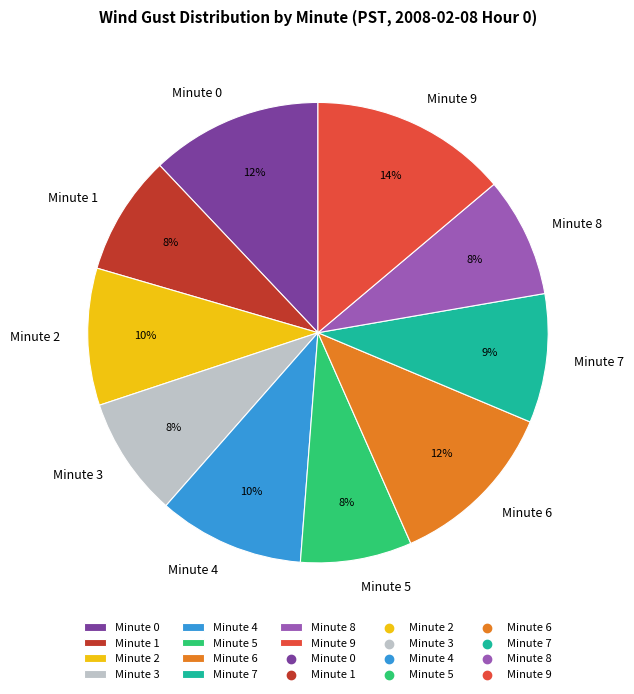

Does Minute 3 represent more than half of the total?

No